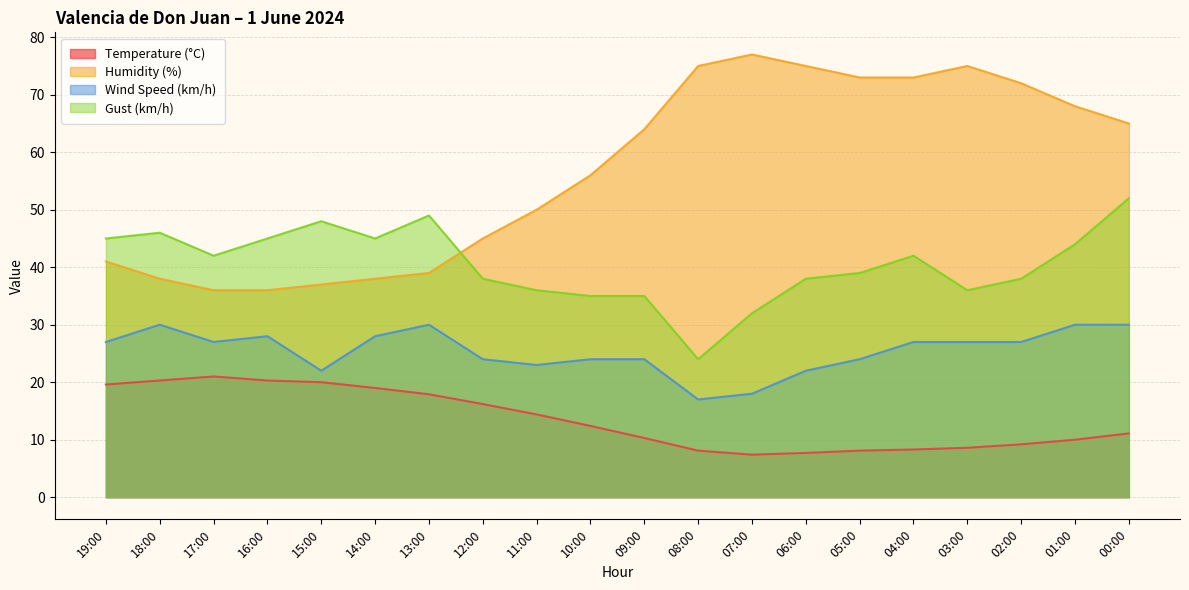

Reading right to left, extract all data points from this chart.

Temperature (°C): 00:00=11.1	01:00=10.0	02:00=9.2	03:00=8.6	04:00=8.3	05:00=8.1	06:00=7.7	07:00=7.4	08:00=8.1	09:00=10.3	10:00=12.4	11:00=14.4	12:00=16.2	13:00=17.9	14:00=19.0	15:00=20.0	16:00=20.3	17:00=21.0	18:00=20.3	19:00=19.6
Humidity (%): 00:00=65.0	01:00=68.0	02:00=72.0	03:00=75.0	04:00=73.0	05:00=73.0	06:00=75.0	07:00=77.0	08:00=75.0	09:00=64.0	10:00=56.0	11:00=50.0	12:00=45.0	13:00=39.0	14:00=38.0	15:00=37.0	16:00=36.0	17:00=36.0	18:00=38.0	19:00=41.0
Wind Speed (km/h): 00:00=30.0	01:00=30.0	02:00=27.0	03:00=27.0	04:00=27.0	05:00=24.0	06:00=22.0	07:00=18.0	08:00=17.0	09:00=24.0	10:00=24.0	11:00=23.0	12:00=24.0	13:00=30.0	14:00=28.0	15:00=22.0	16:00=28.0	17:00=27.0	18:00=30.0	19:00=27.0
Gust (km/h): 00:00=52.0	01:00=44.0	02:00=38.0	03:00=36.0	04:00=42.0	05:00=39.0	06:00=38.0	07:00=32.0	08:00=24.0	09:00=35.0	10:00=35.0	11:00=36.0	12:00=38.0	13:00=49.0	14:00=45.0	15:00=48.0	16:00=45.0	17:00=42.0	18:00=46.0	19:00=45.0